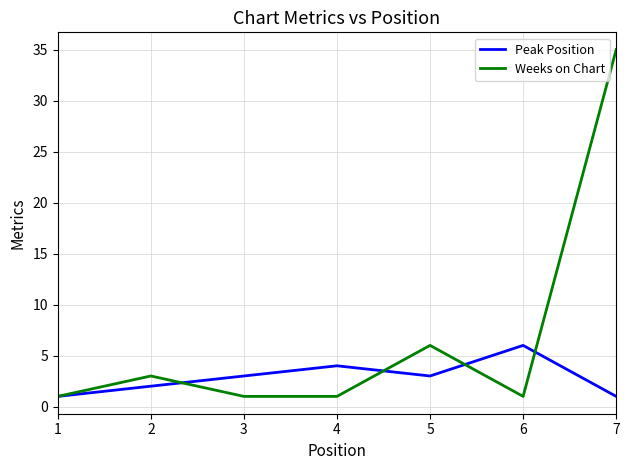

Between 6 and 7, which series saw the biggest shift?

Weeks on Chart